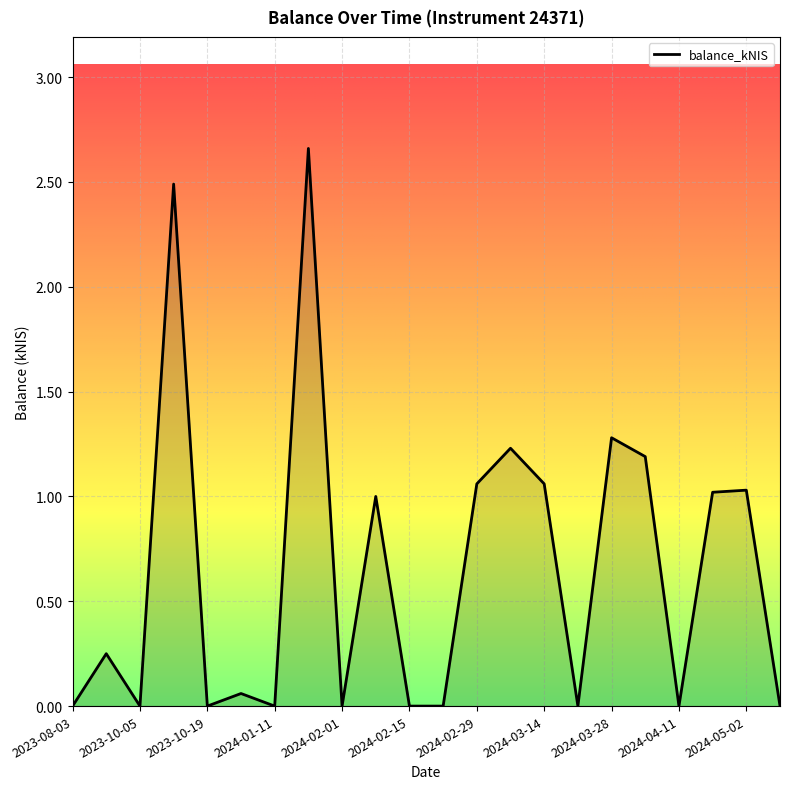

Reading right to left, what are all the values shown in this chart?

2024-05-09=0.0	2024-05-02=1.0	2024-04-25=1.0	2024-04-11=0.0	2024-04-04=1.2	2024-03-28=1.3	2024-03-21=0.0	2024-03-14=1.1	2024-03-07=1.2	2024-02-29=1.1	2024-02-22=0.0	2024-02-15=0.0	2024-02-08=1.0	2024-02-01=0.0	2024-01-25=2.7	2024-01-11=0.0	2024-01-04=0.1	2023-10-19=0.0	2023-10-12=2.5	2023-10-05=0.0	2023-09-28=0.2	2023-08-03=0.0